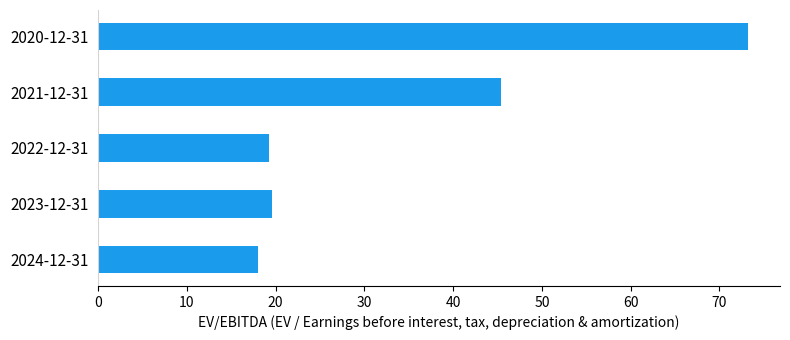

The value at 2024-12-31 is 18.0. True or false?

True